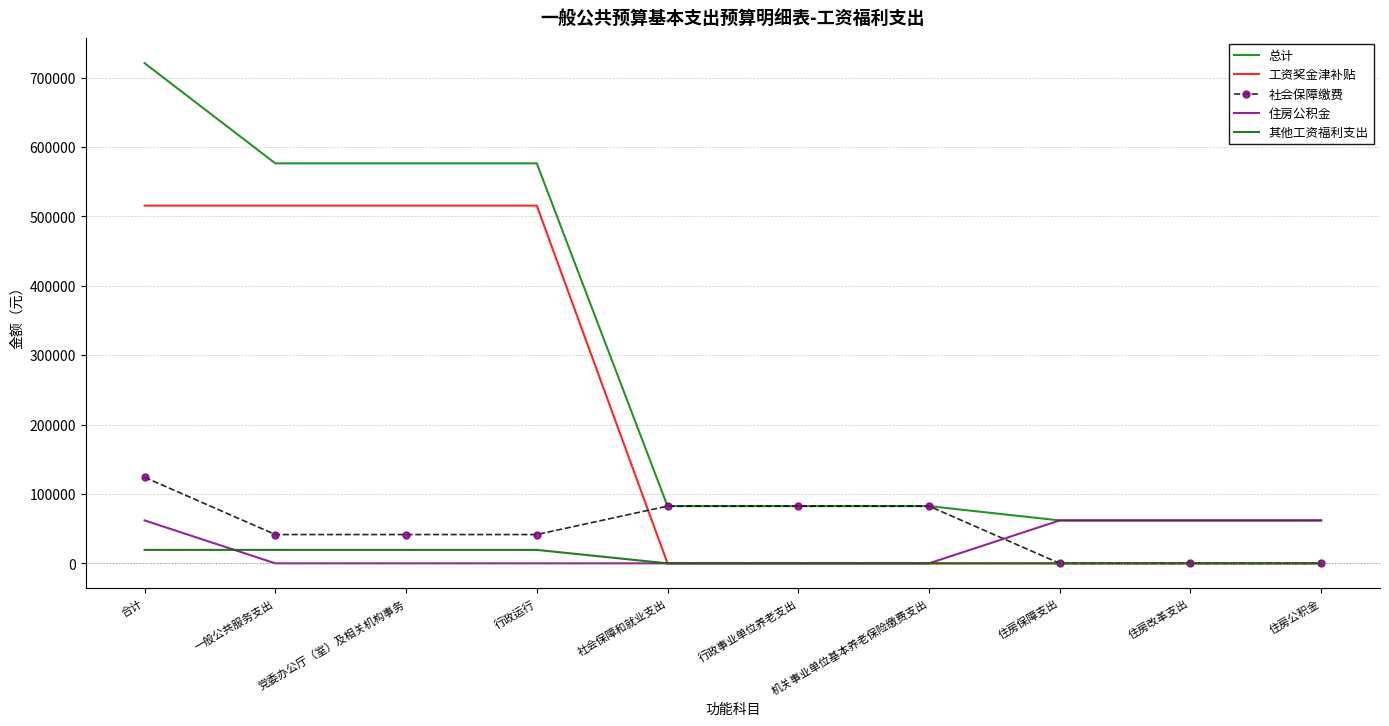

True or false: 社会保障缴费 has more than 1 interior local peaks.

False